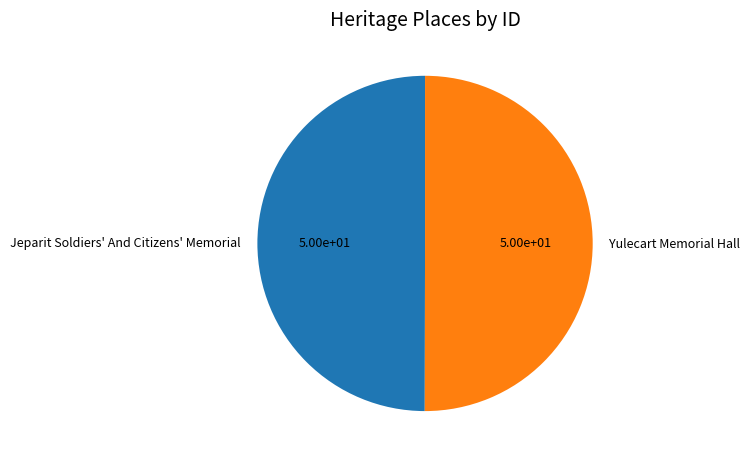

Approximately how many times larger is the value at Yulecart Memorial Hall compared to Jeparit Soldiers' And Citizens' Memorial?

1.0